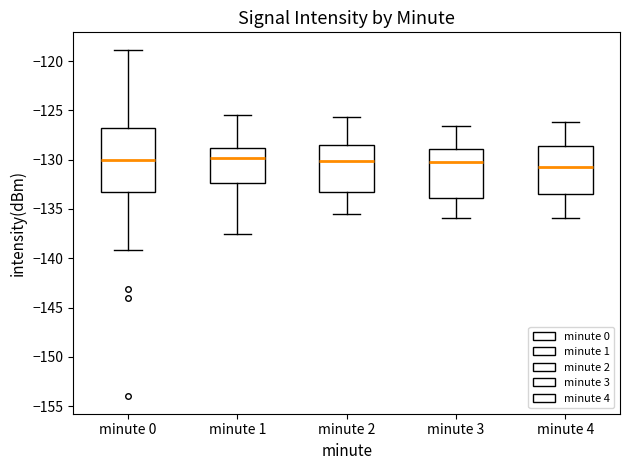

Reading left to right, read every box against the y-axis: the position of its median line, the range the box covers, and the ends of its whiskers. The values are not printed on the chart, so give them approximately, as read against the axis.

minute 0: median -130.0, box -133.0 to -127.0, whiskers -139.0 to -119.0
minute 1: median -130.0, box -132.5 to -129.0, whiskers -137.5 to -125.5
minute 2: median -130.0, box -133.5 to -128.5, whiskers -135.5 to -125.5
minute 3: median -130.0, box -134.0 to -129.0, whiskers -136.0 to -126.5
minute 4: median -130.5, box -133.5 to -128.5, whiskers -136.0 to -126.0